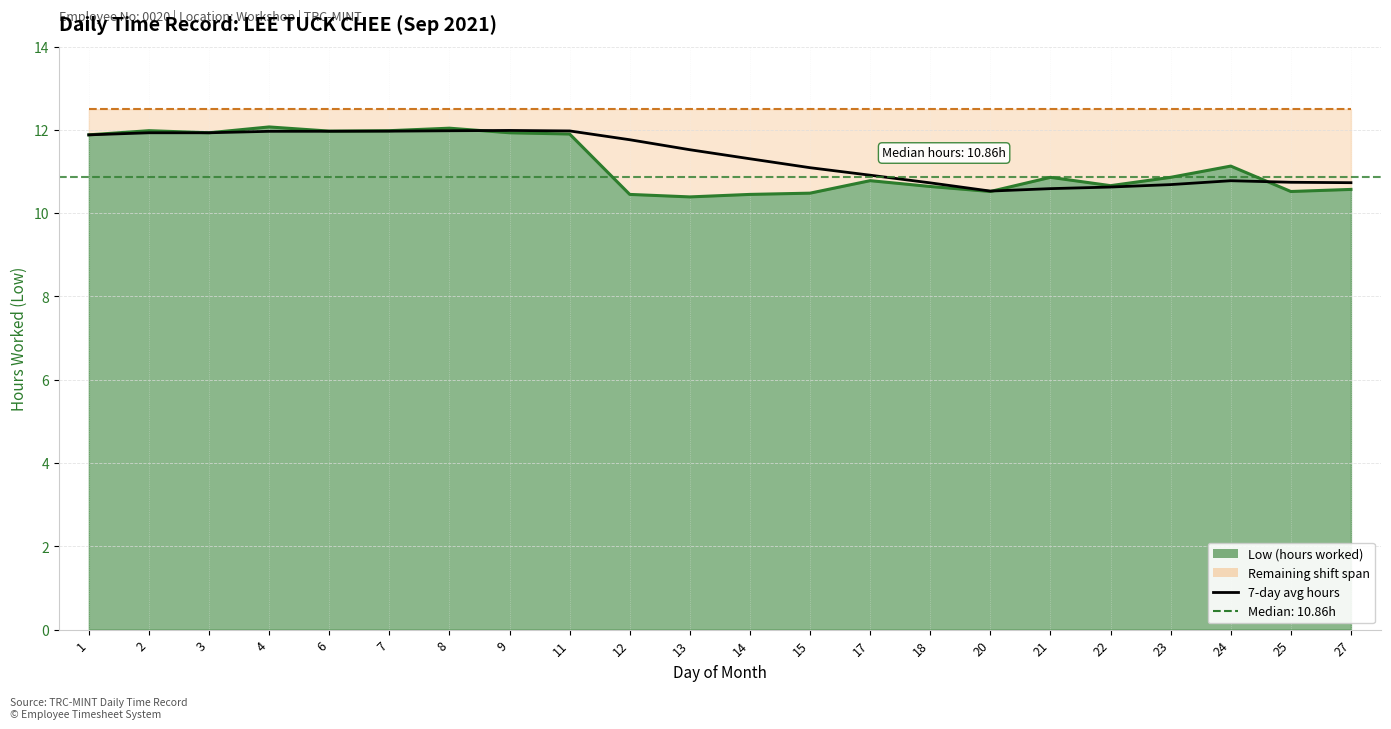

Reading right to left, transcribe all the data shown in this chart.

Low (hours worked): 27=10.6	25=10.5	24=11.1	23=10.9	22=10.7	21=10.9	20=10.5	18=10.6	17=10.8	15=10.5	14=10.4	13=10.4	12=10.4	11=11.9	9=11.9	8=12.0	7=12.0	6=12.0	4=12.1	3=11.9	2=12.0	1=11.9
Shift cap (12.5h): 27=12.5	25=12.5	24=12.5	23=12.5	22=12.5	21=12.5	20=12.5	18=12.5	17=12.5	15=12.5	14=12.5	13=12.5	12=12.5	11=12.5	9=12.5	8=12.5	7=12.5	6=12.5	4=12.5	3=12.5	2=12.5	1=12.5
7-day avg hours: 27=10.7	25=10.7	24=10.8	23=10.7	22=10.6	21=10.6	20=10.5	18=10.7	17=10.9	15=11.1	14=11.3	13=11.5	12=11.8	11=12.0	9=12.0	8=12.0	7=12.0	6=12.0	4=12.0	3=11.9	2=11.9	1=11.9